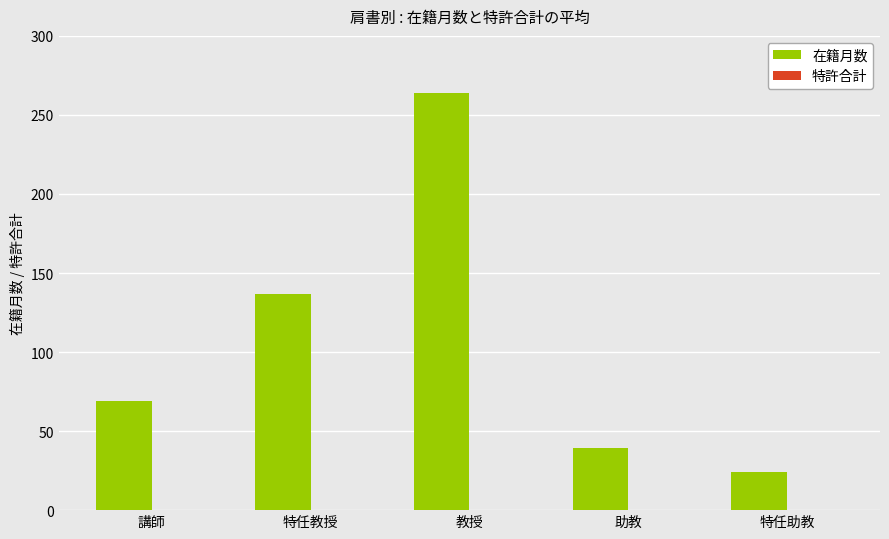

Reading left to right, extract all data points from this chart.

69.0	136.5	264.0	39.4	24.0